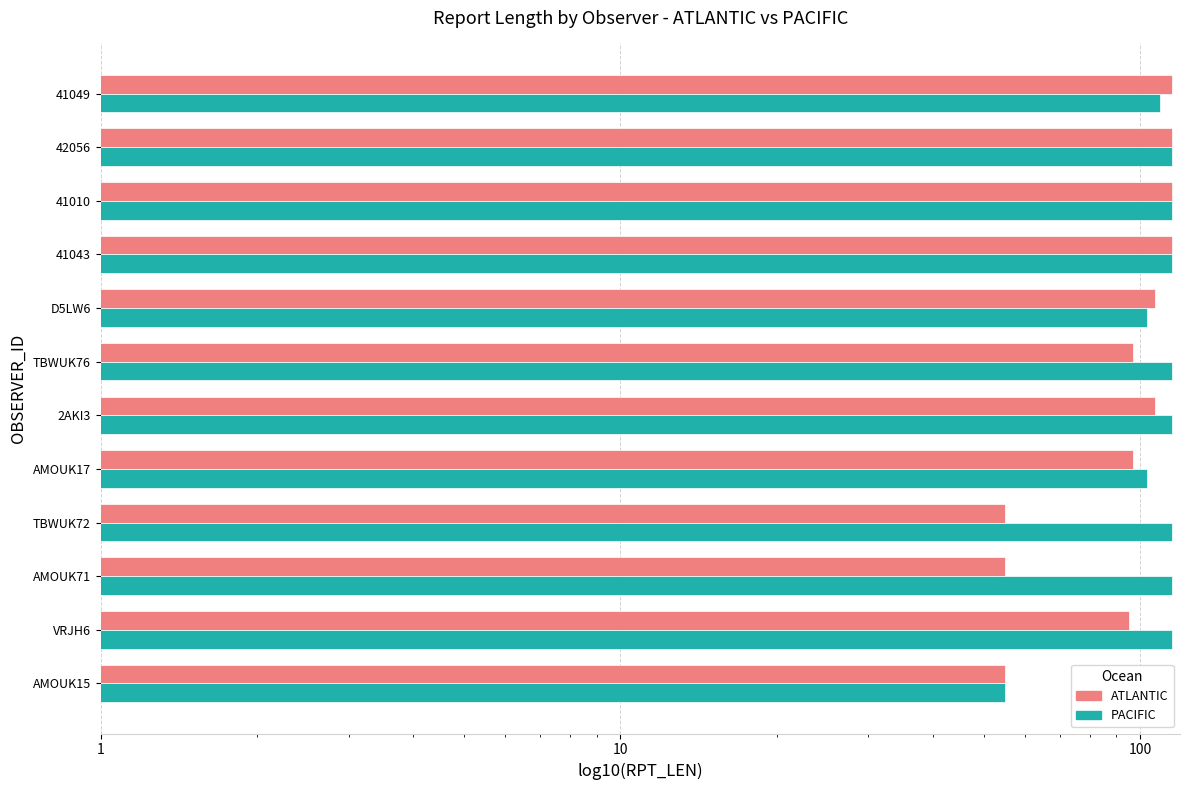

Are the bars horizontal?

Yes